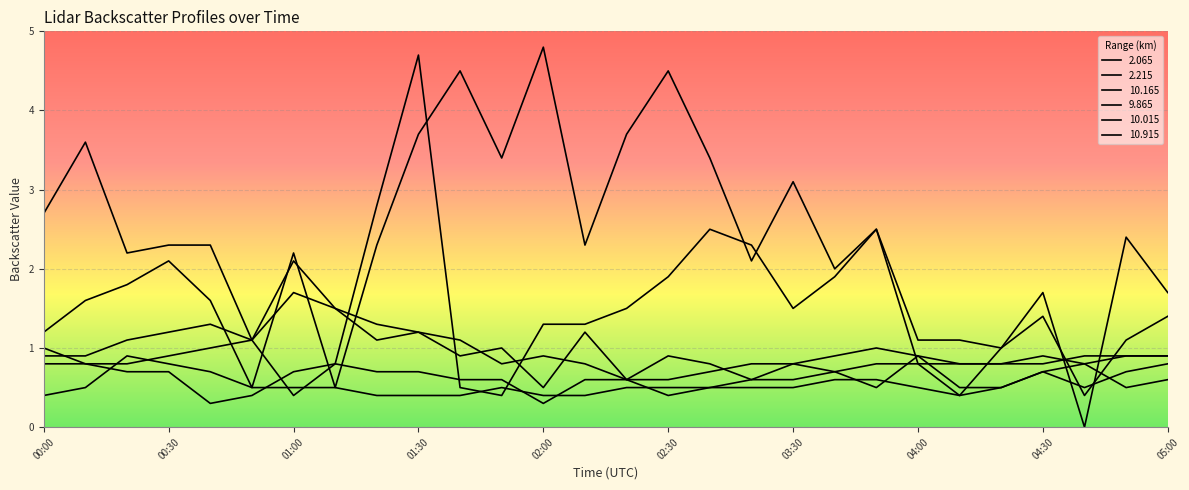

How many lines are shown in the chart?

6